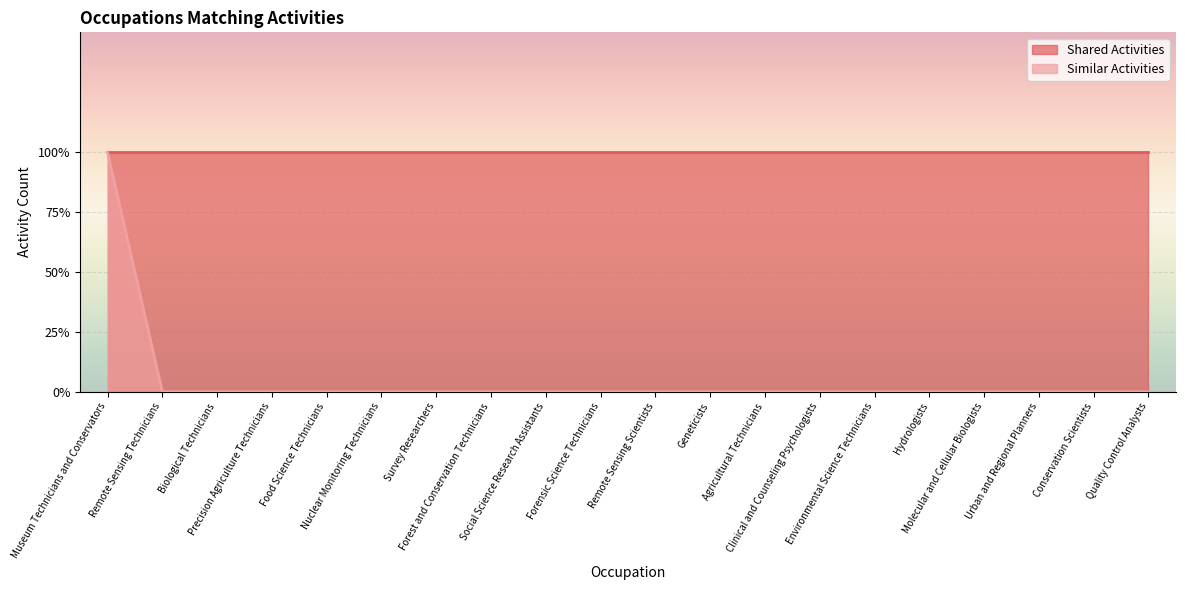

Reading left to right, transcribe all the data shown in this chart.

1	0	0	0	0	0	0	0	0	0	0	0	0	0	0	0	0	0	0	0